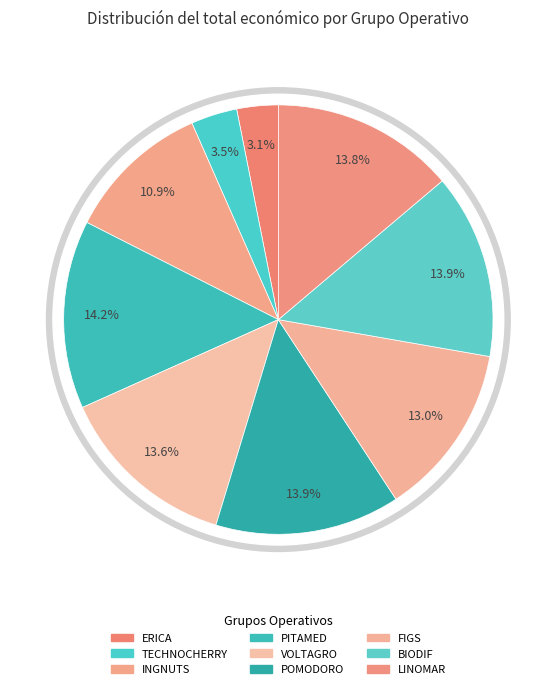

Is the sum of ERICA and VOLTAGRO greater than half?

No